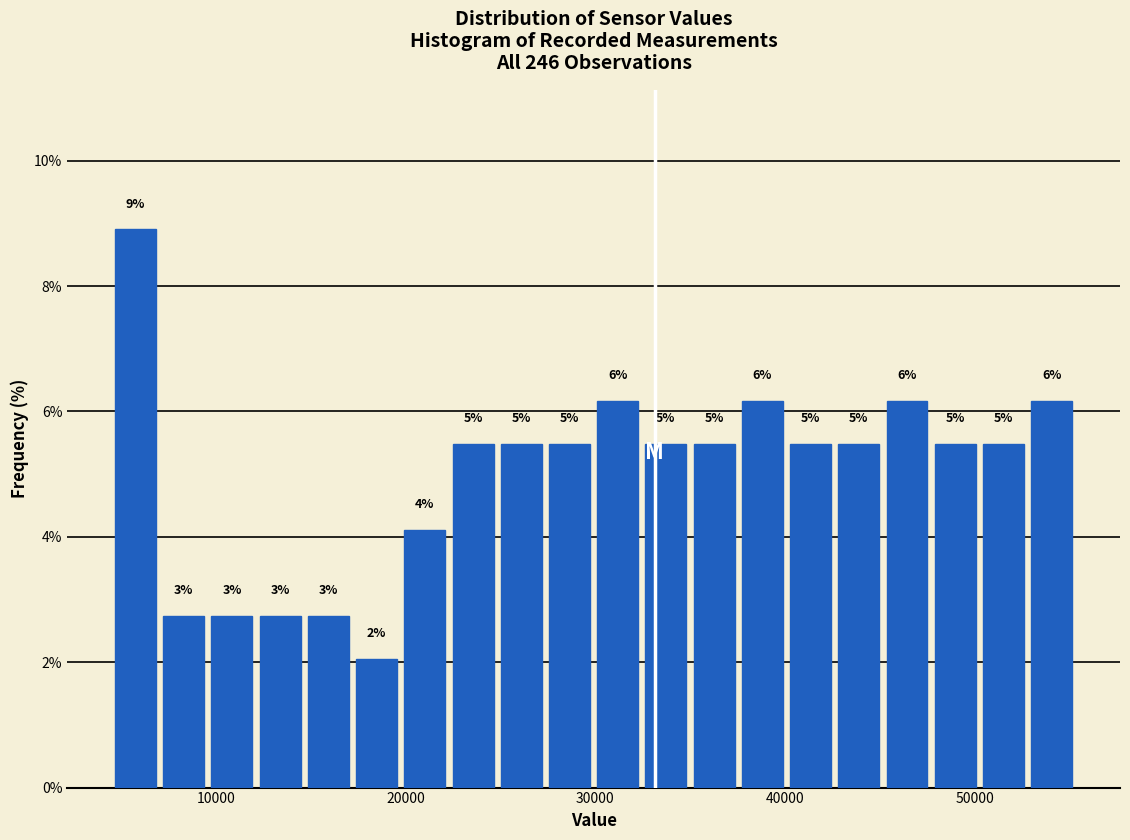

Around what value on the x-axis is the tallest bar? Give the approximate position of its centre, as read against the axis.

6000